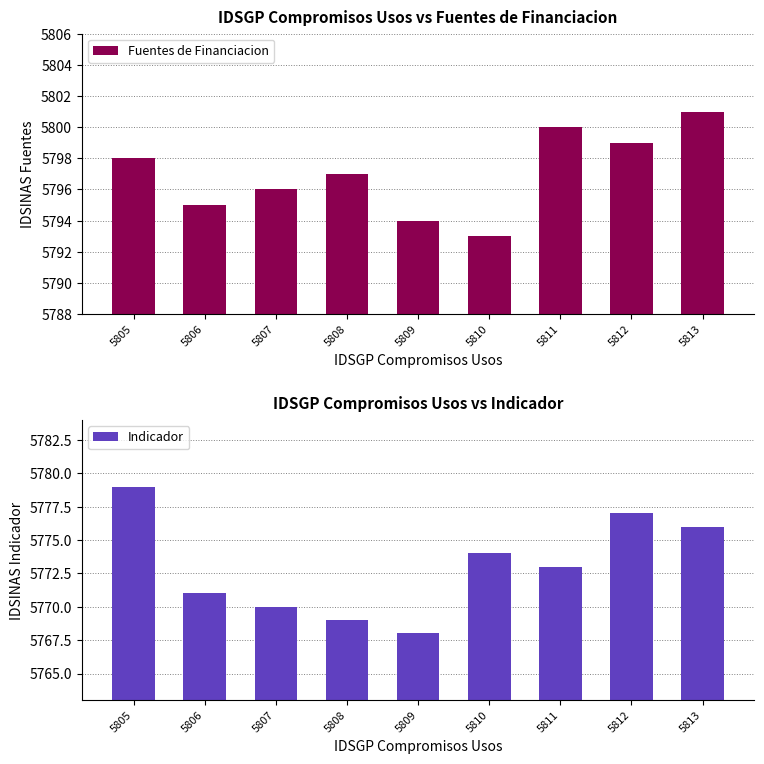

Which category has the lowest value across all series?

5809